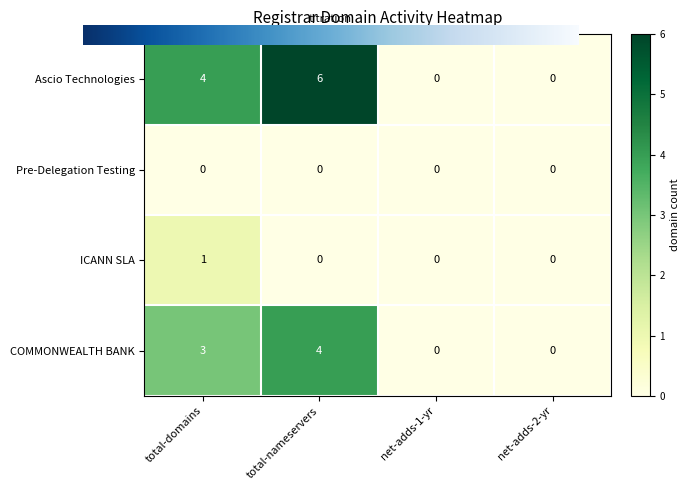

Between total-domains and net-adds-2-yr, which series saw the biggest shift?

Ascio Technologies